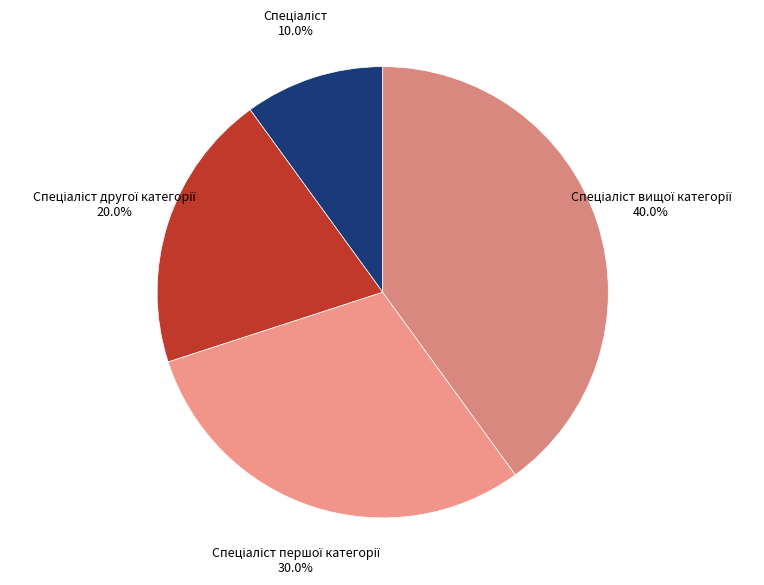

Is there any slice that represents more than half of the pie?

No